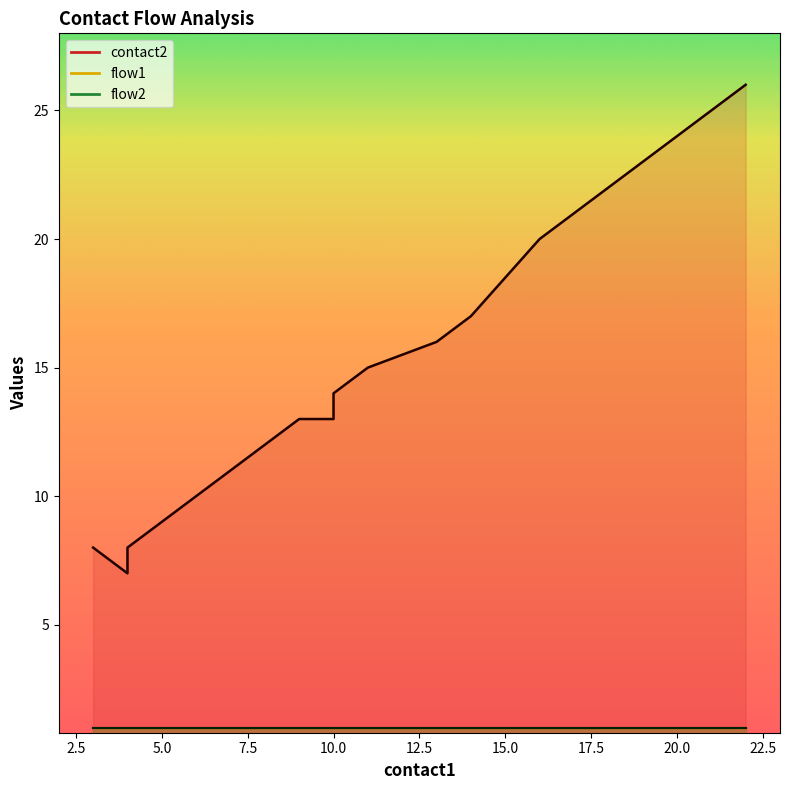

What is the approximate value of flow2 at 21?

1